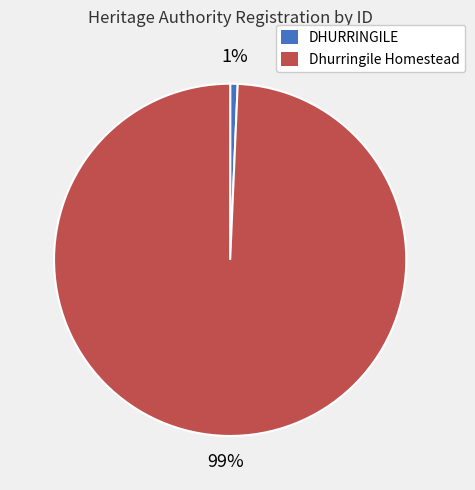

How many slices are in this pie chart?

2